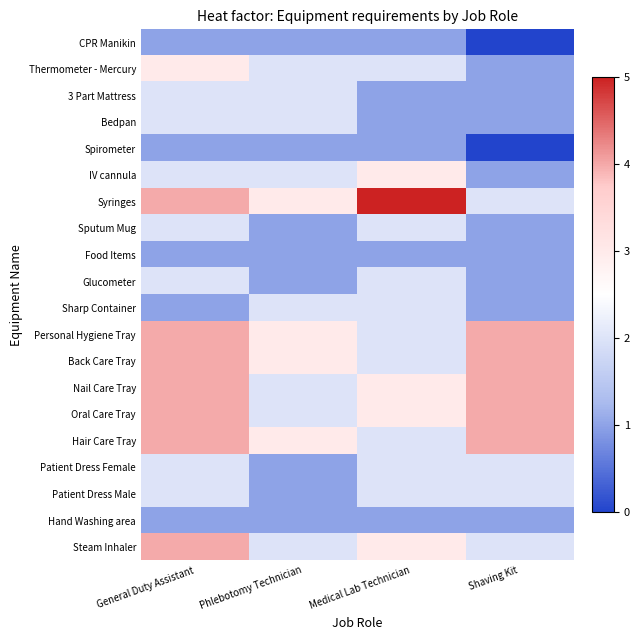

At how many categories does at least one series exceed 2?

4